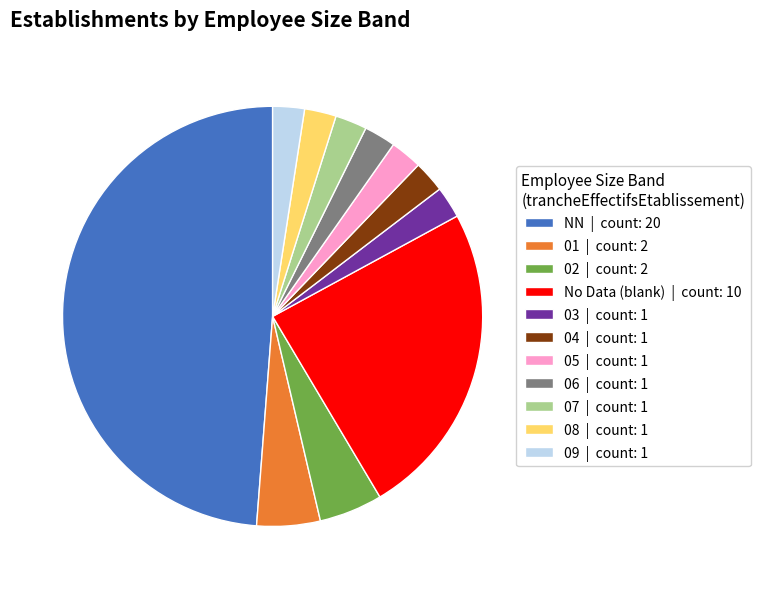

Is 02 | count: 2 the majority of the pie?

No